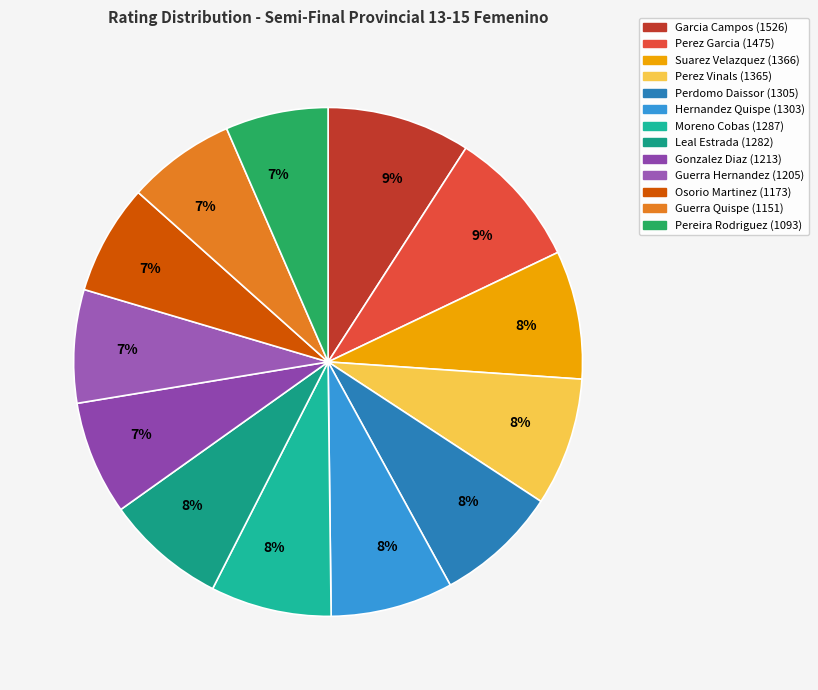

To the nearest percent, what is the difference between the largest and smallest slice percentages?

3%